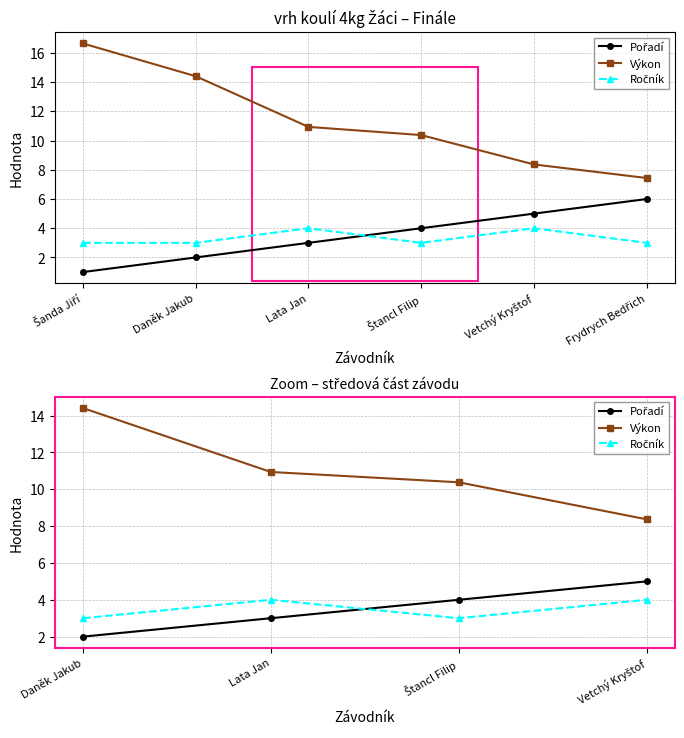

Is the value of Ročník at Lata Jan greater than the value of Výkon at Lata Jan?

No